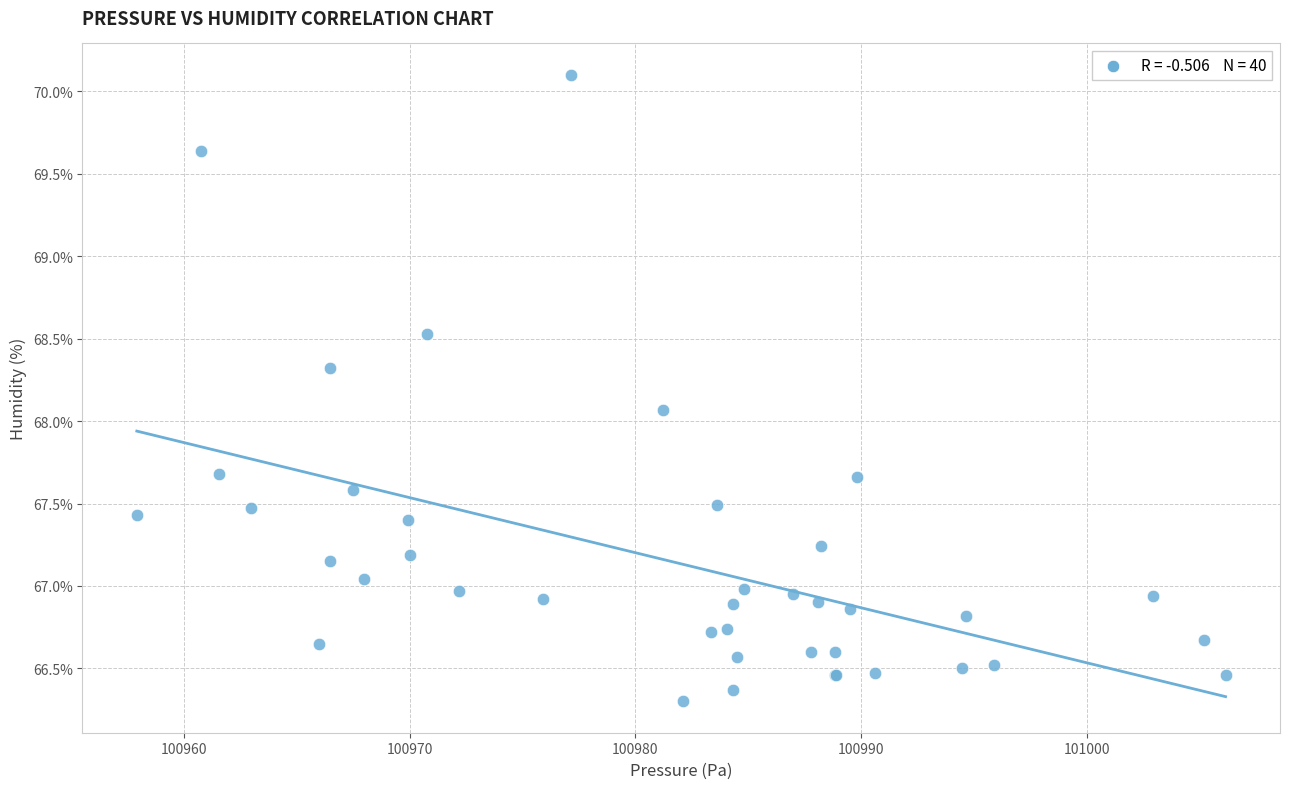

What Y value in the scatter plot is closest to 68?

68.1